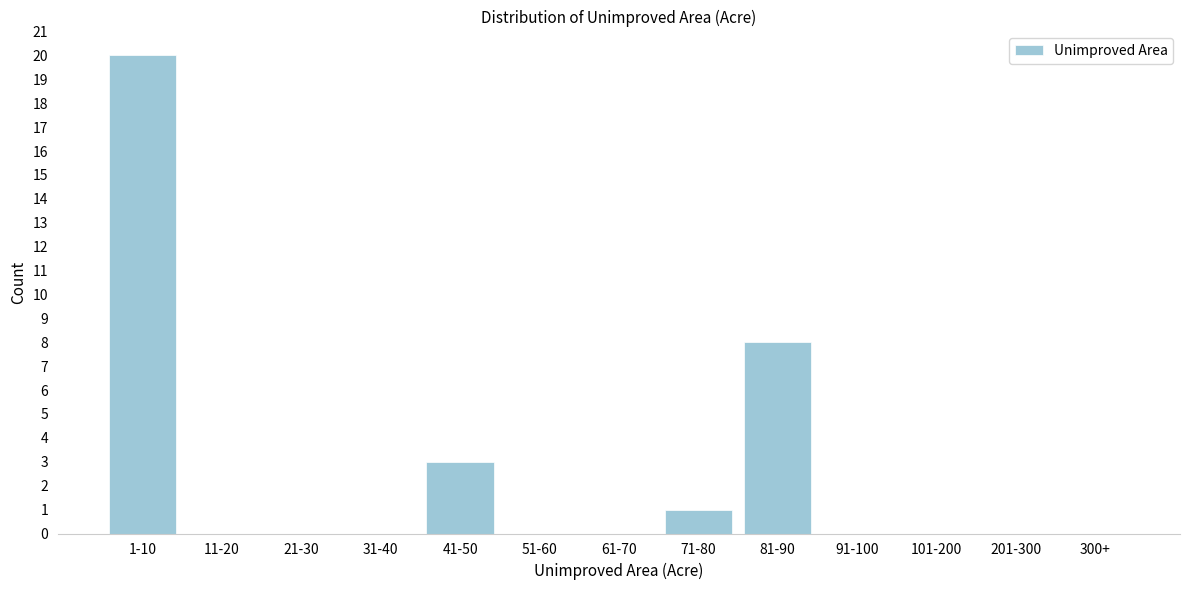

Reading left to right, list all the values displayed in this chart.

1-10=20	11-20=0	21-30=0	31-40=0	41-50=3	51-60=0	61-70=0	71-80=1	81-90=8	91-100=0	101-200=0	201-300=0	300+=0